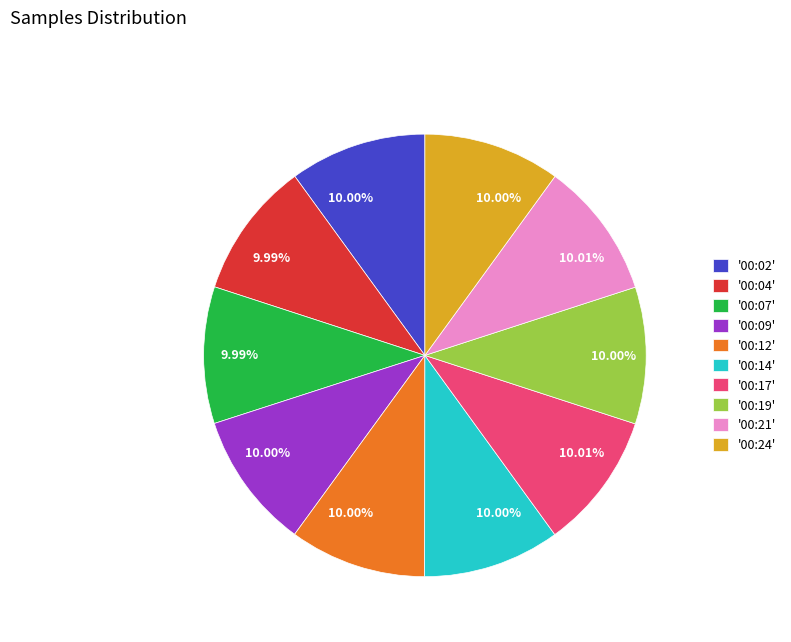

Is there any slice that represents more than half of the pie?

No